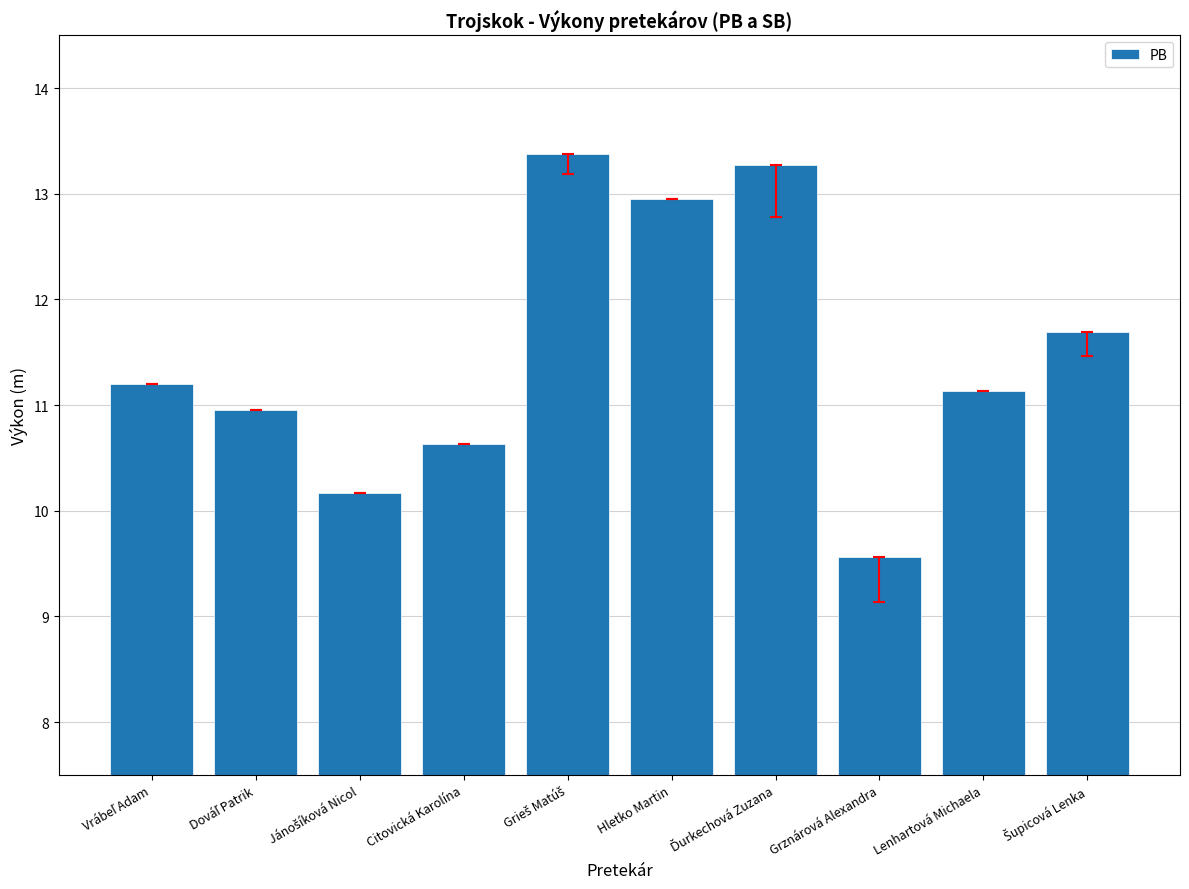

What is the change in value from Citovická Karolína to Lenhartová Michaela?

+0.5